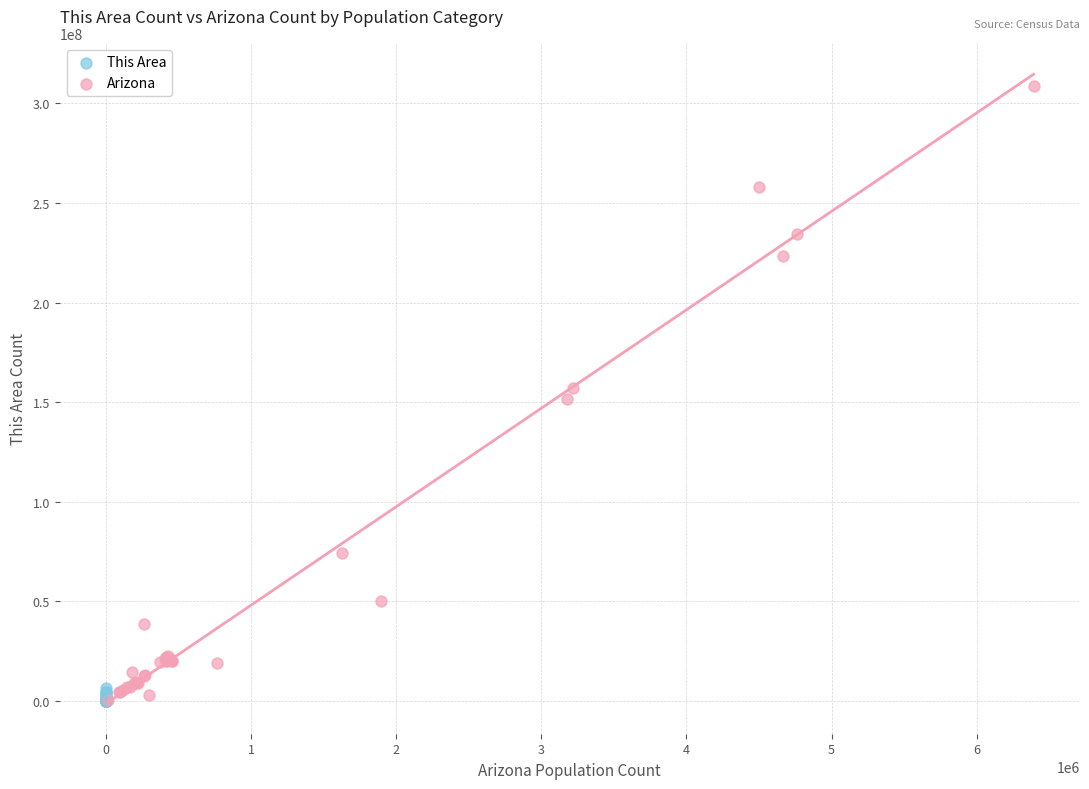

Which series contains the highest Y value?

Arizona